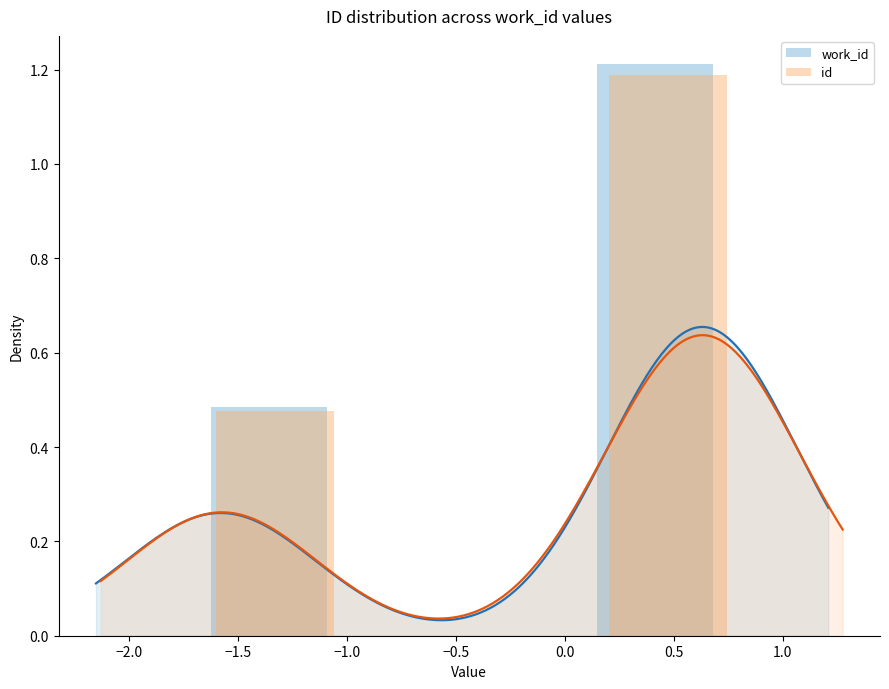

Rank the series by their average value, from highest to lowest.

work_id, id